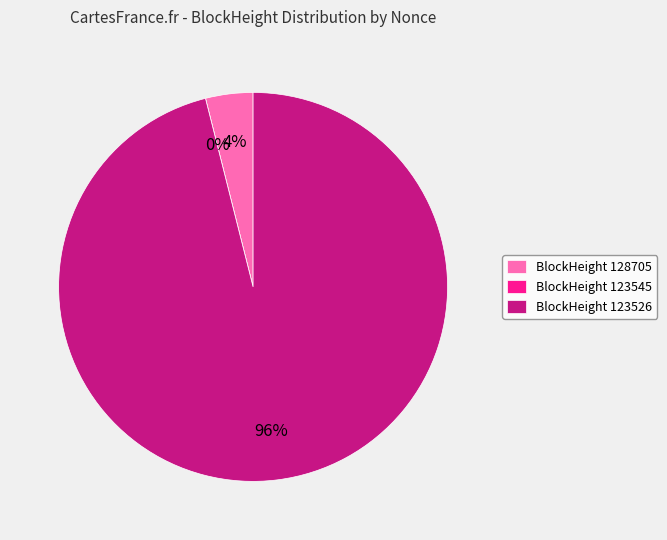

True or false: 123526 accounts for 88% of the total.

False